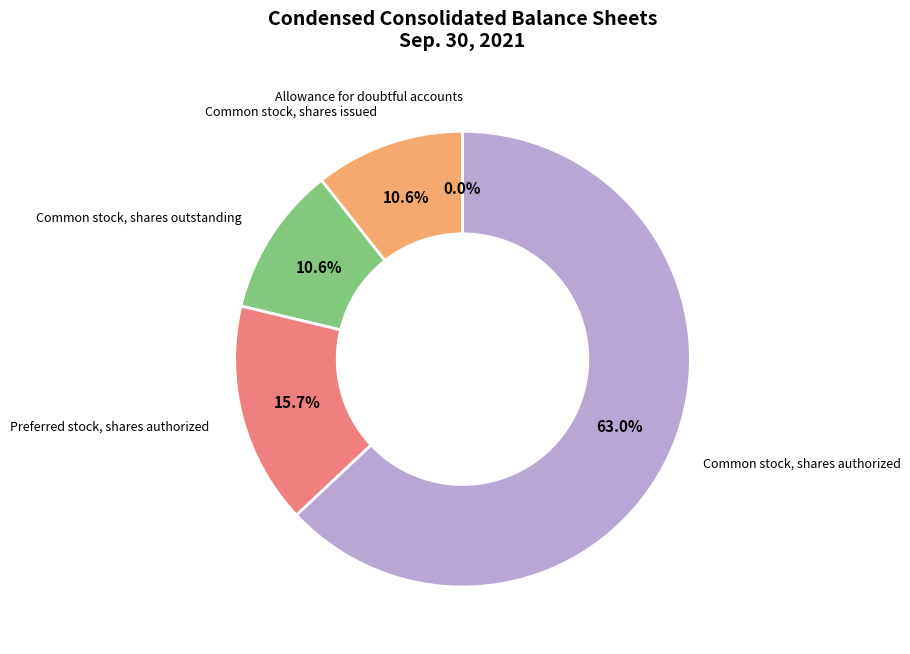

What is the largest slice in the pie chart?

Common stock, shares authorized